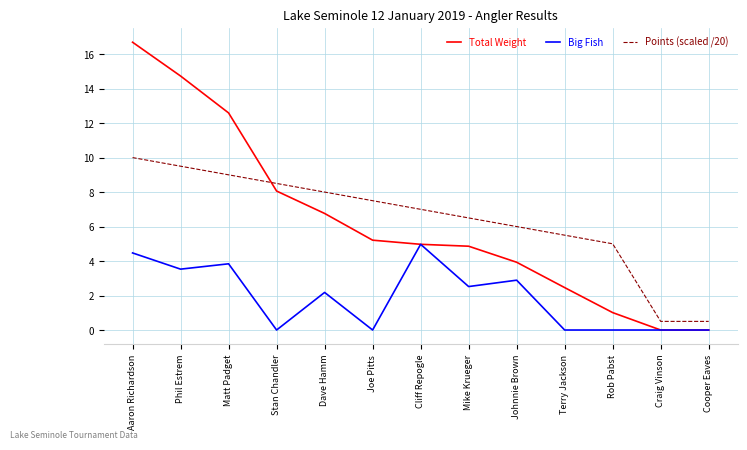

The Total Weight series shows 8.1 at Stan Chandler. True or false?

True